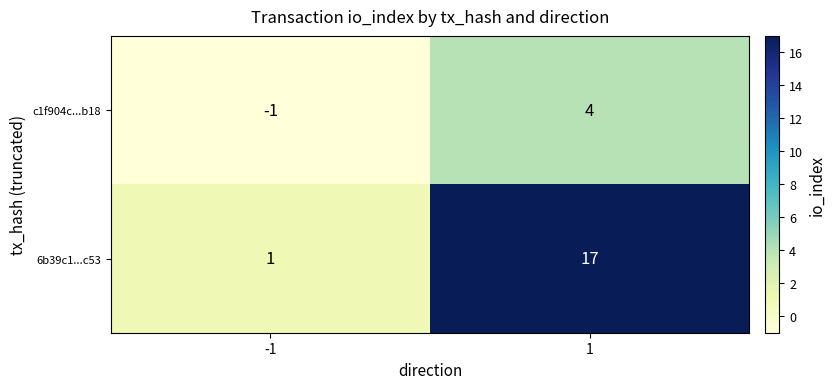

At how many categories does at least one series exceed 4?

1